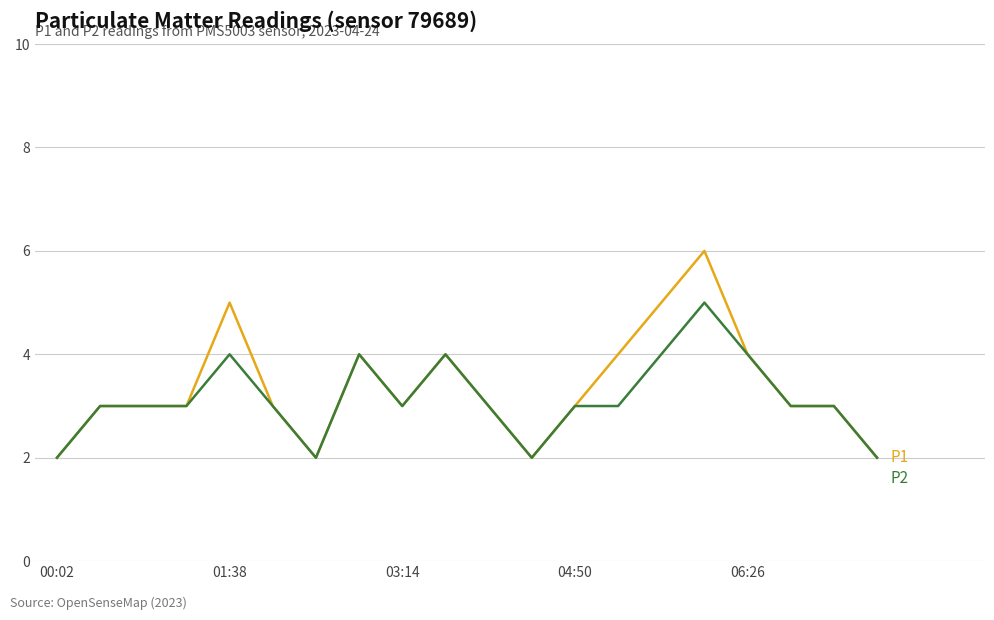

Is this an area chart (filled region under the line)?

No